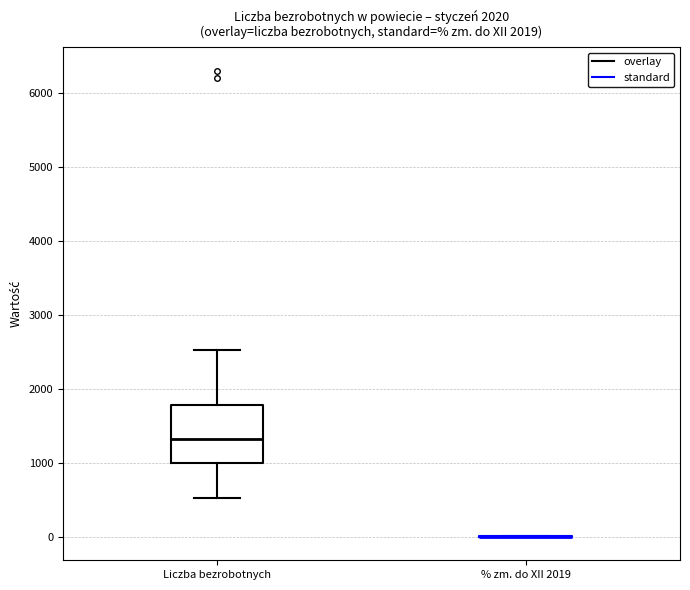

Reading left to right, read every box against the y-axis: the position of its median line, the range the box covers, and the ends of its whiskers. The values are not printed on the chart, so give them approximately, as read against the axis.

Liczba bezrobotnych: median 1300, box 1000 to 1800, whiskers 500 to 2500
% zm. do XII 2019: box collapsed to a line at 0, whiskers 0 to 0